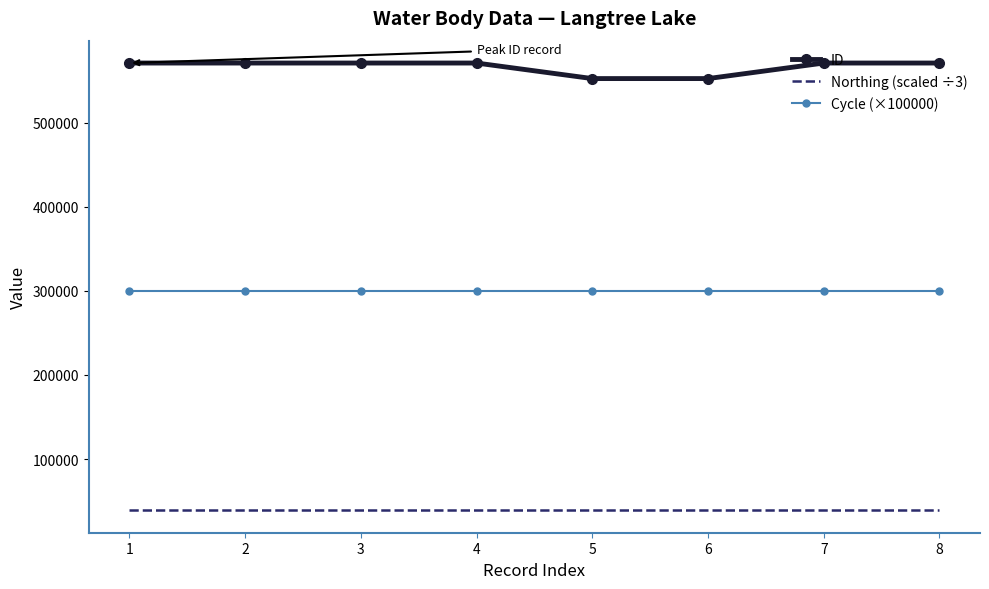

True or false: Cycle (×100000) and ID intersect in this chart.

False